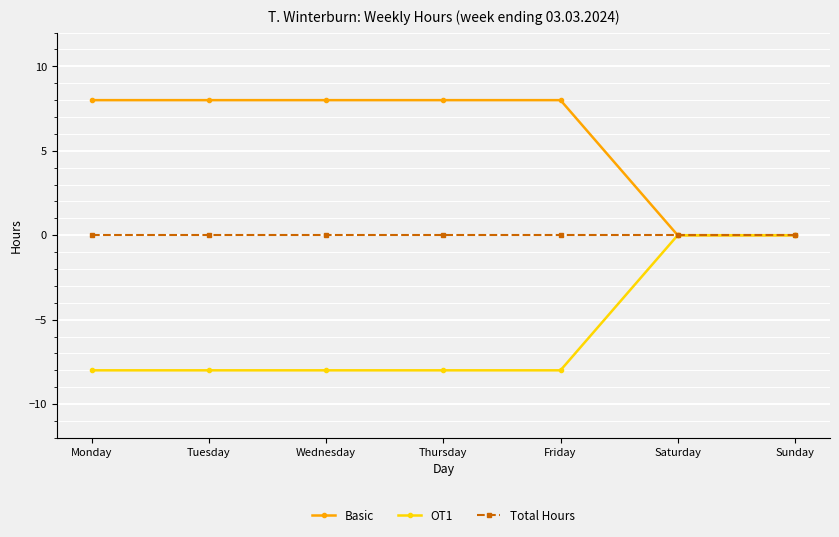

How many OT1 values are between -8 and 0?

7